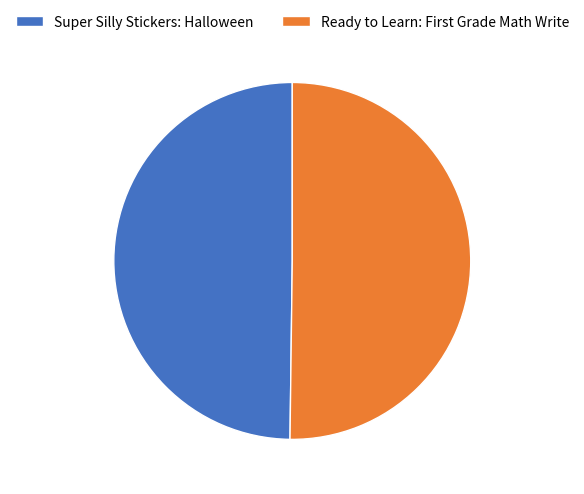

True or false: Super Silly Stickers: Halloween accounts for 50% of the total.

True